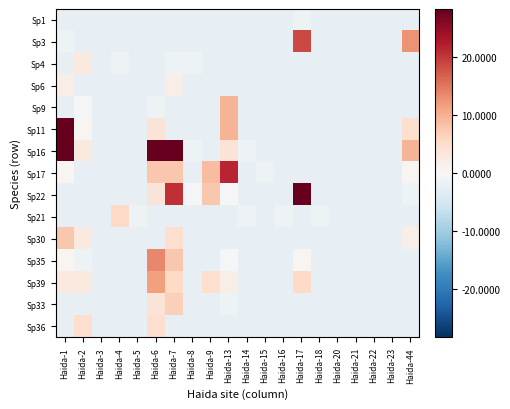

List the series in order of their peak value, lowest first.

Sp1, Sp6, Sp4, Sp36, Sp21, Sp33, Sp30, Sp9, Sp39, Sp35, Sp3, Sp17, Sp22, Sp11, Sp16